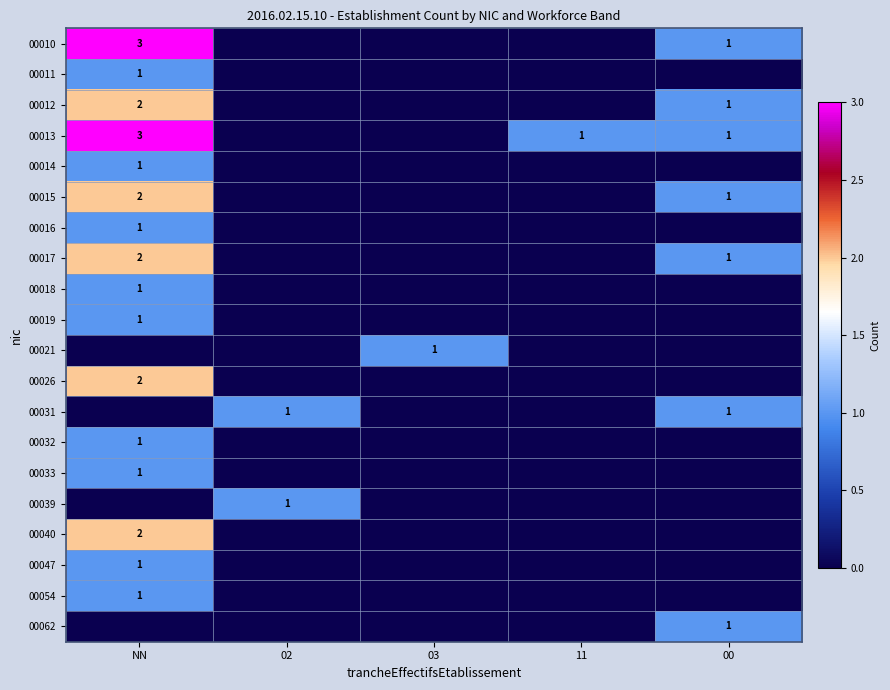

Is it true that 00031 equals 2 at 02?

False